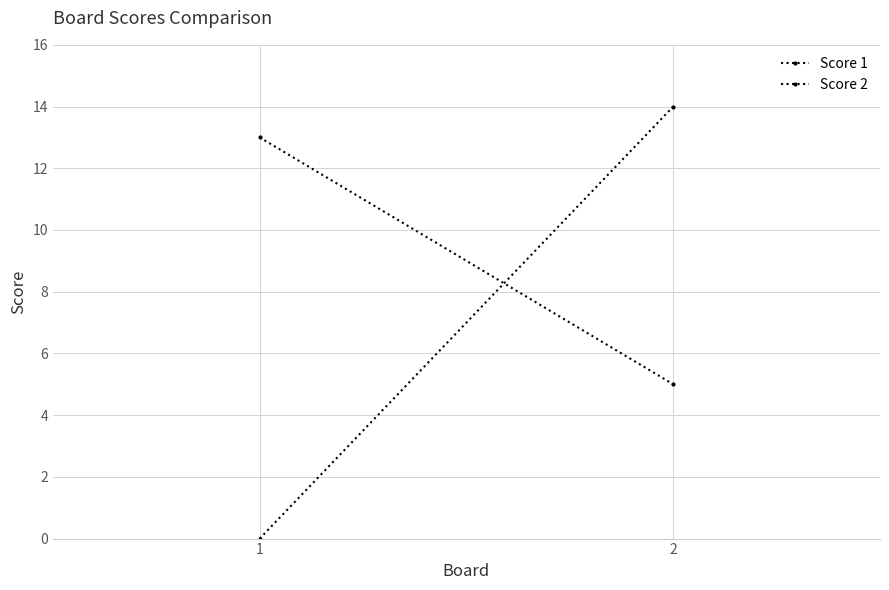

Is the value of Score 2 at 1 greater than the value of Score 1 at 1?

No